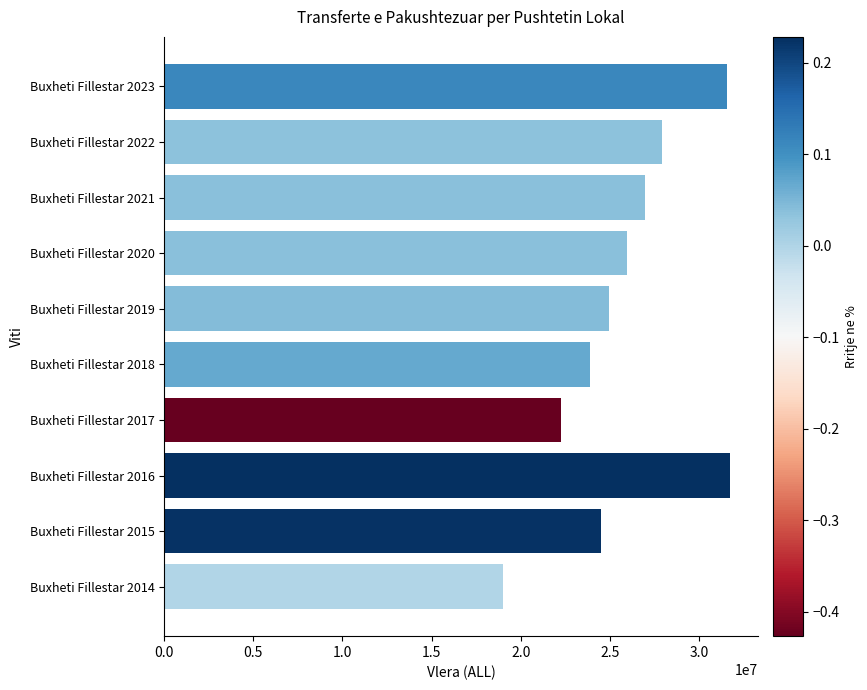

The value at Buxheti Fillestar 2014 is 30469198.9. True or false?

False